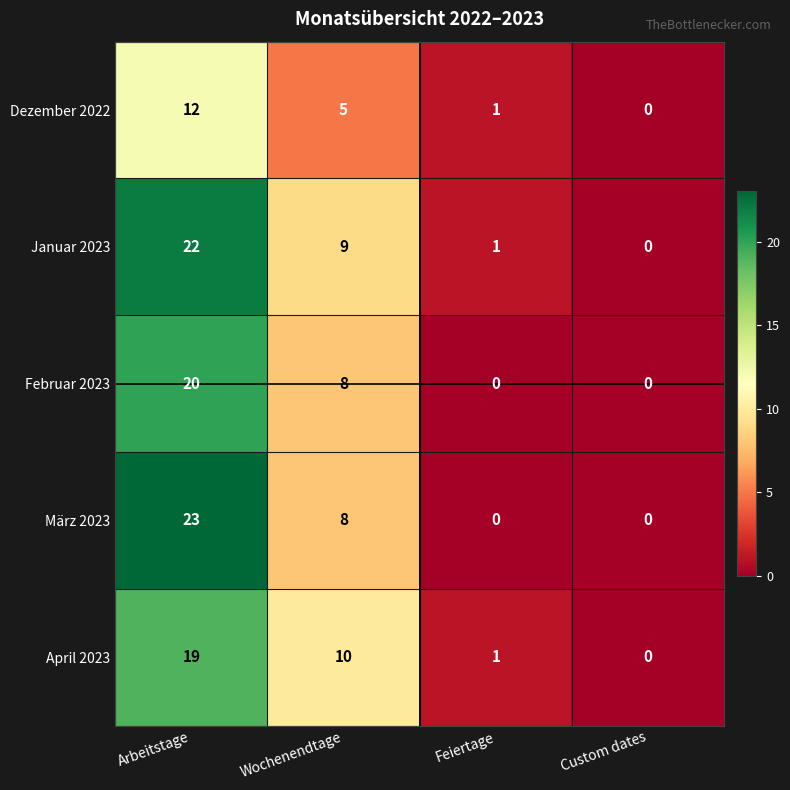

What is the difference between the maximum and minimum values in the März 2023 series?

23